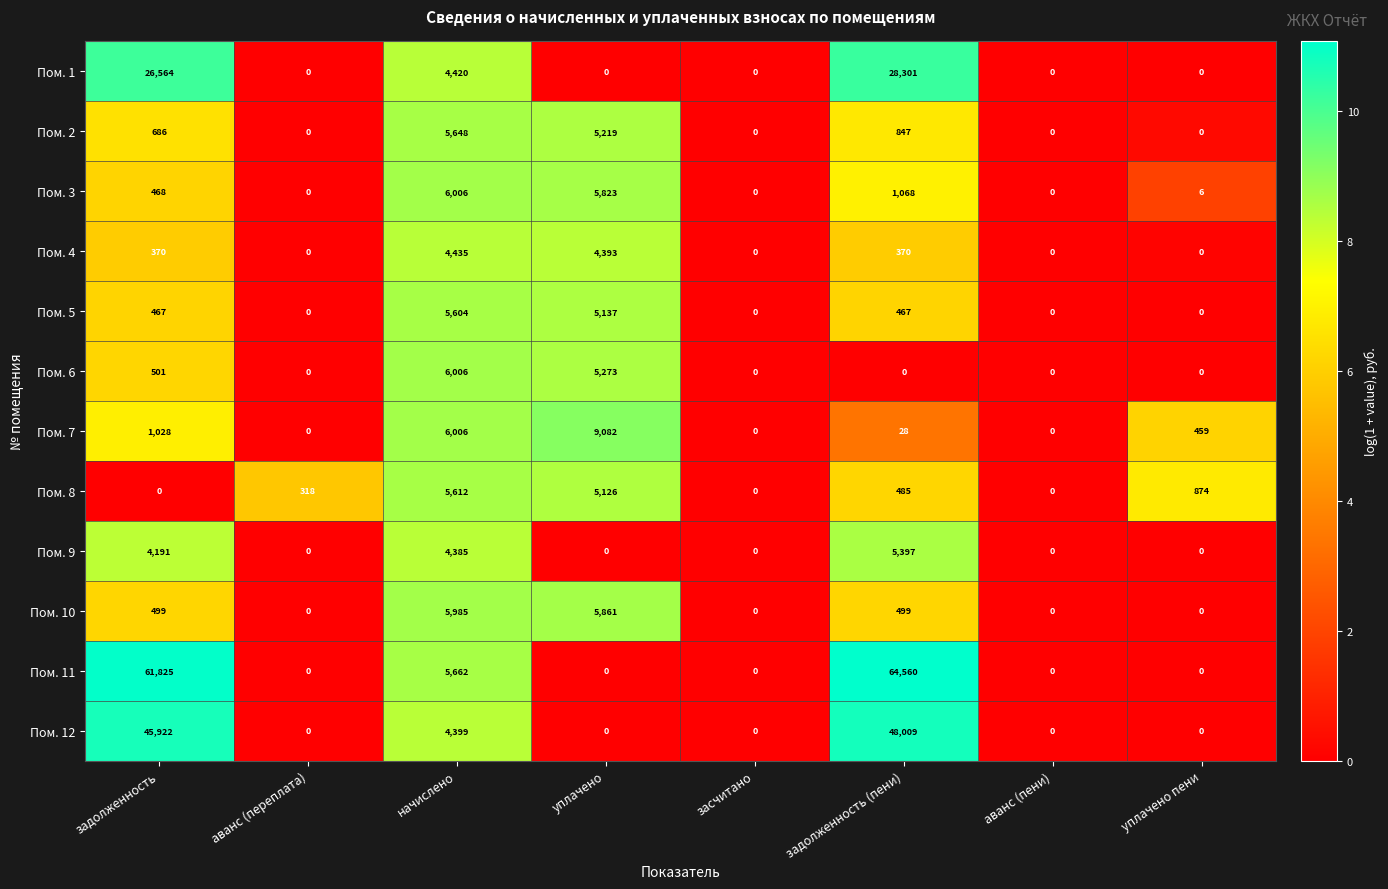

Between аванс (пени) and уплачено пени, which series saw the biggest shift?

Пом. 8